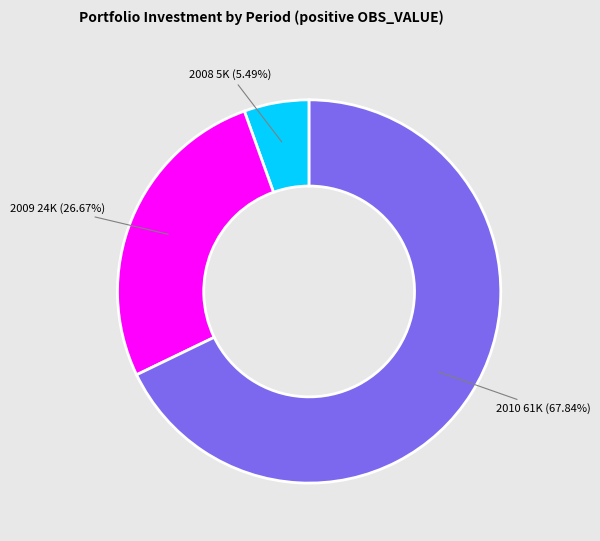

Which category has the biggest portion of the pie?

2010